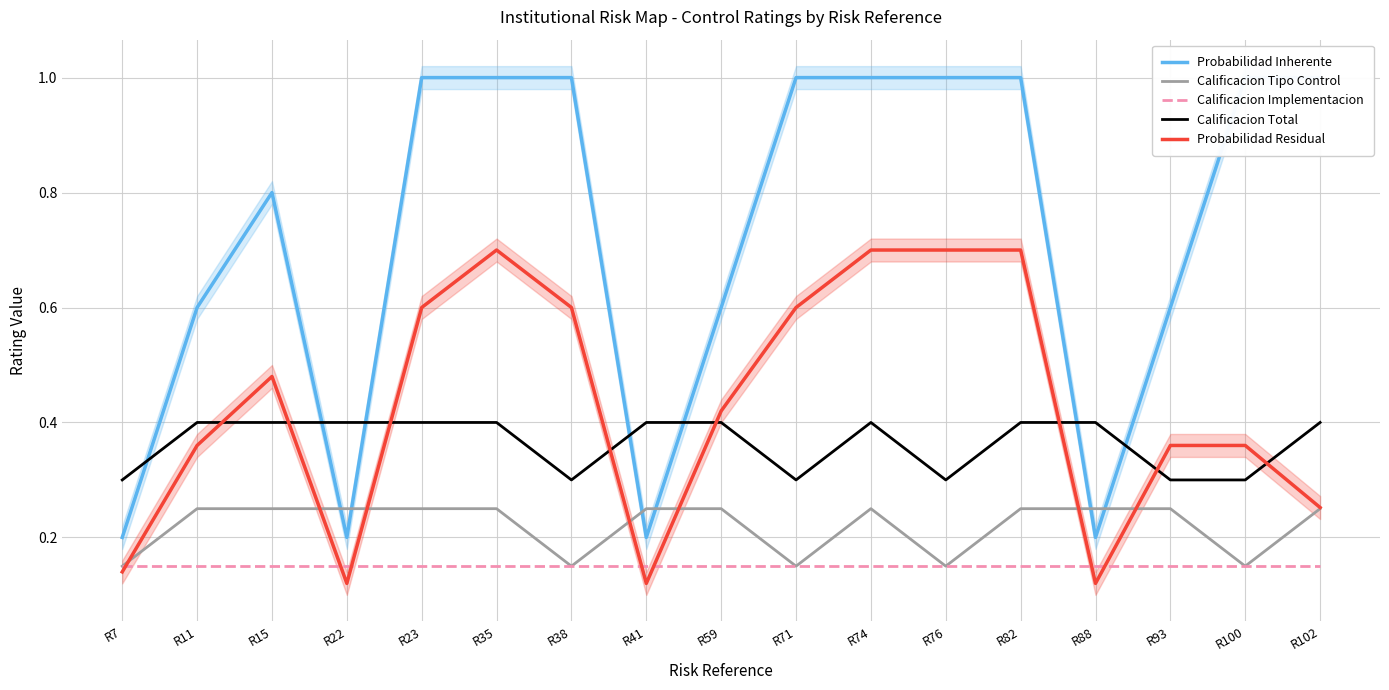

Rank the categories by Probabilidad Inherente value from lowest to highest.

R7, R22, R41, R88, R11, R59, R93, R15, R23, R35, R38, R71, R74, R76, R82, R100, R102